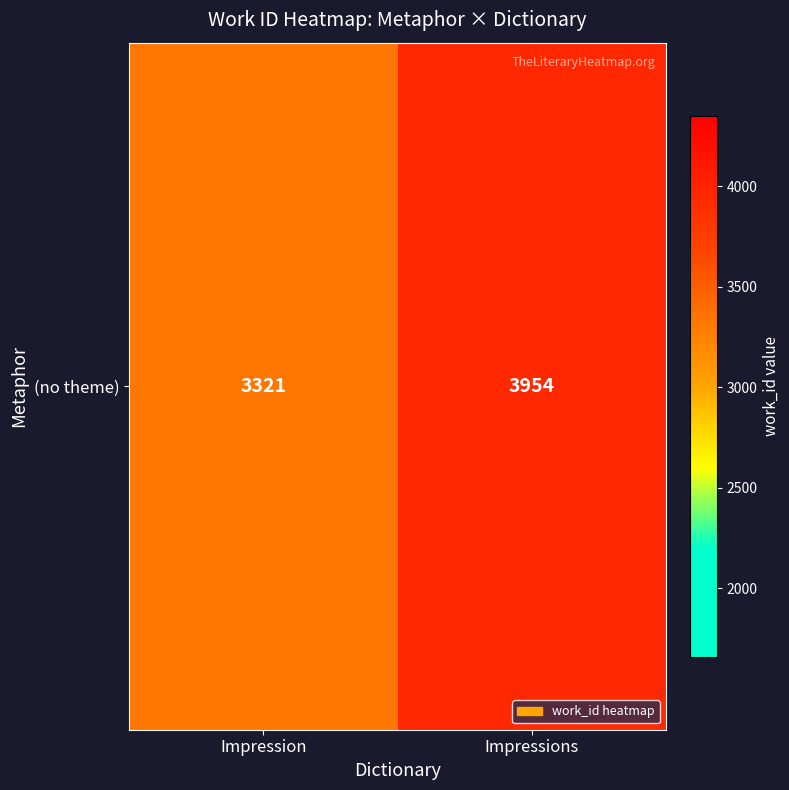

What is the sum of the values at Impression and Impressions?

7275